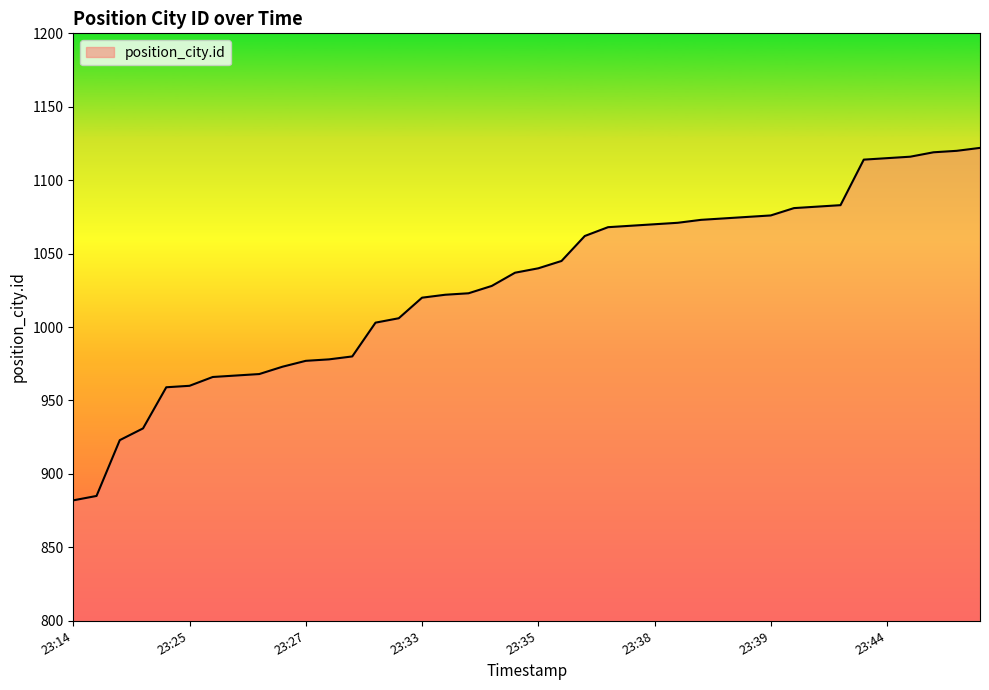

What is the minimum value shown in the chart?

882